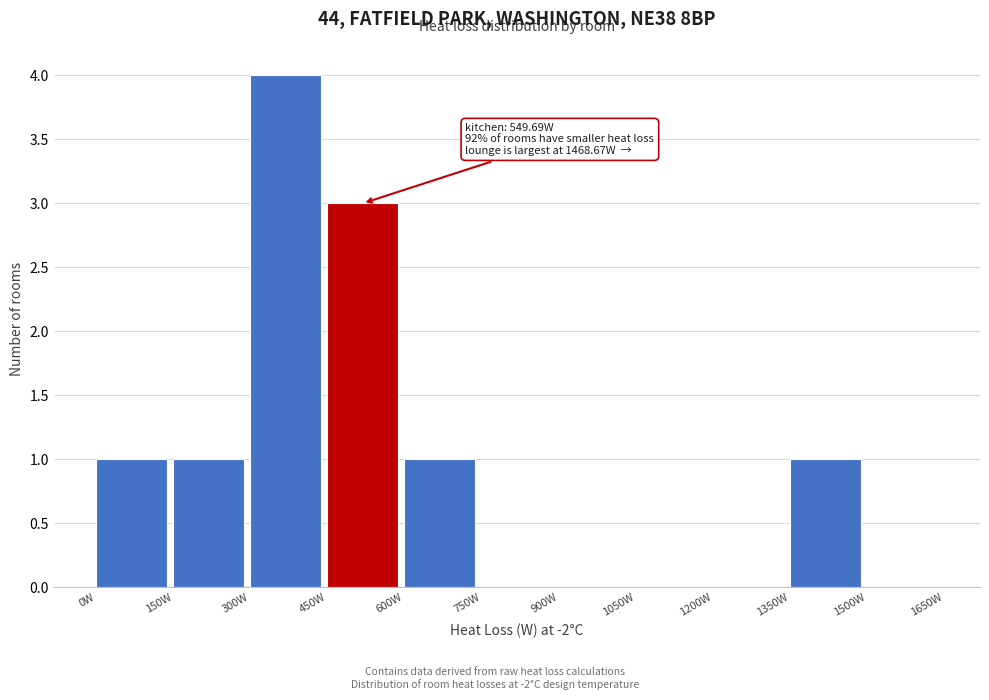

Over which range of the x-axis is the bar tallest?

300 to 450